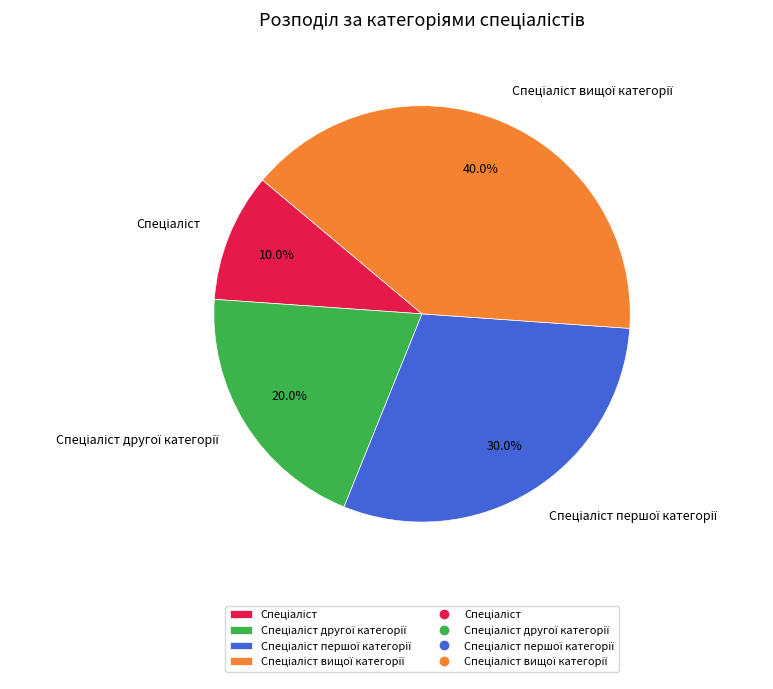

Is there any slice that represents more than half of the pie?

No